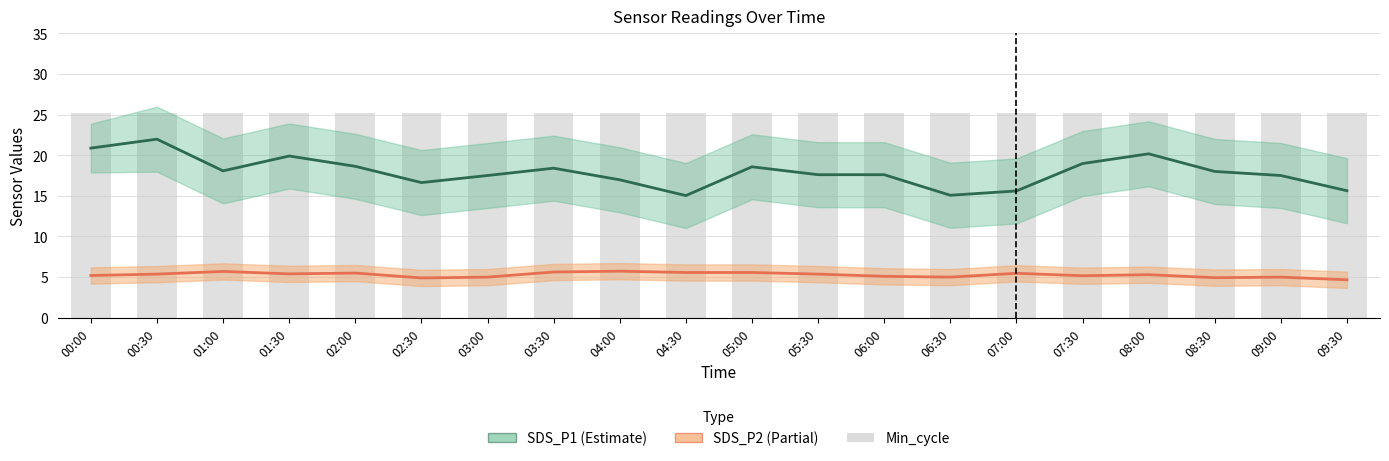

List the series in order of their overall mean, highest first.

Min_cycle, SDS_P1 (Estimate), SDS_P2 (Partial)